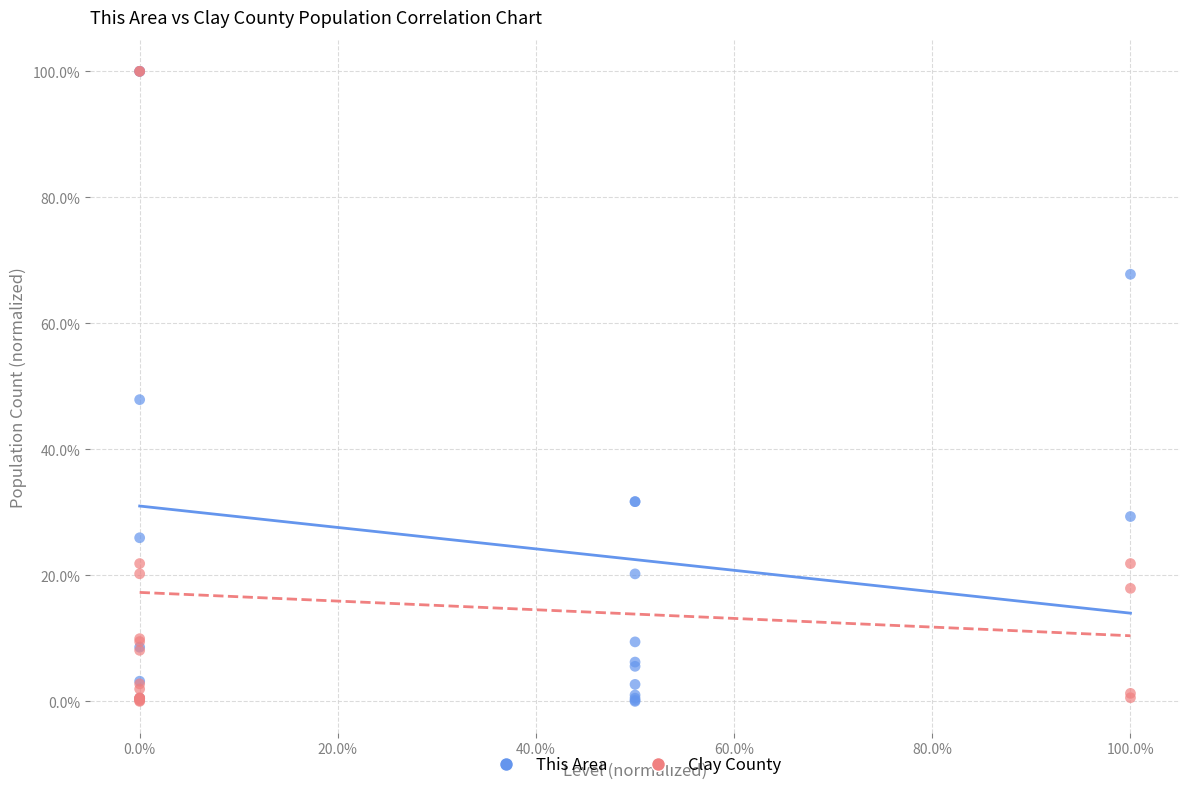

What are all the series names shown in the legend?

This Area, Clay County